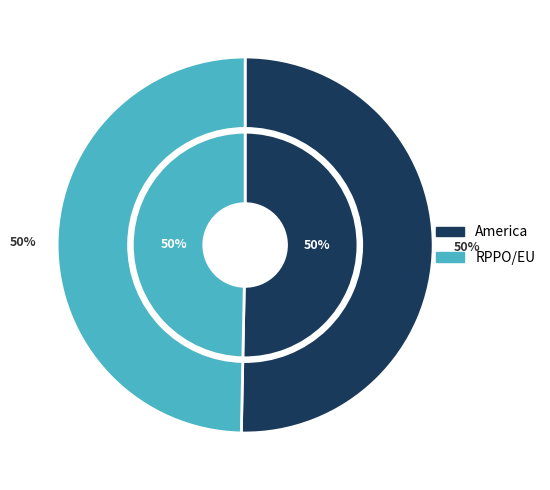

How many segments does this pie chart have?

2